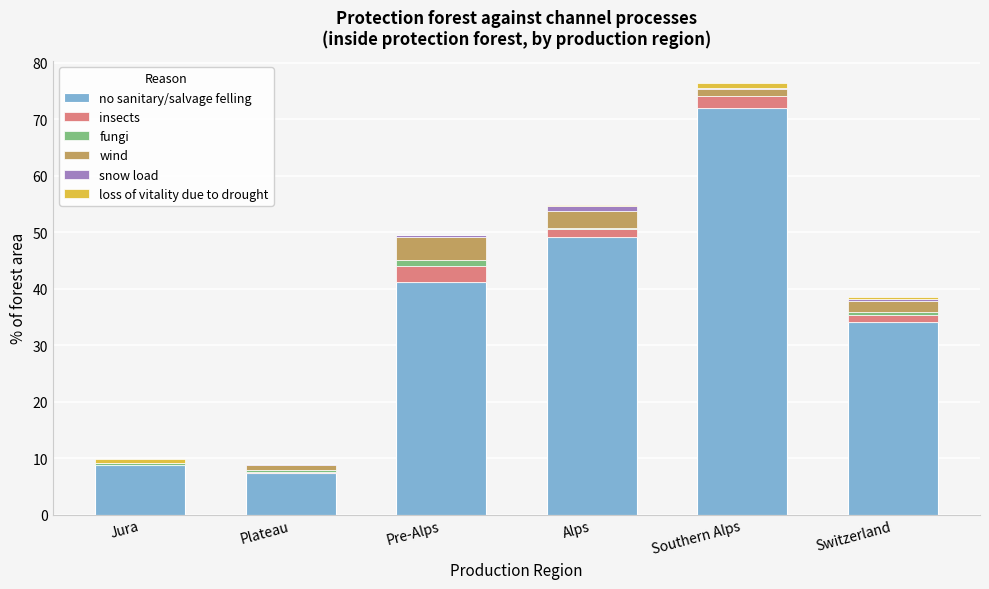

Count the number of categories in the chart.

6